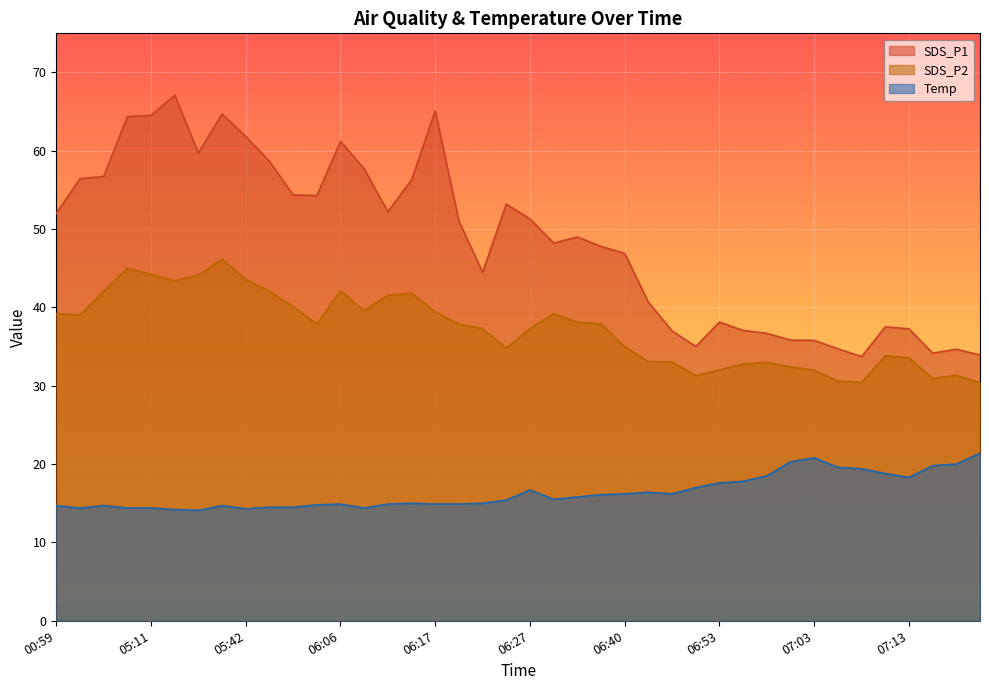

At how many categories does at least one series exceed 45?

24